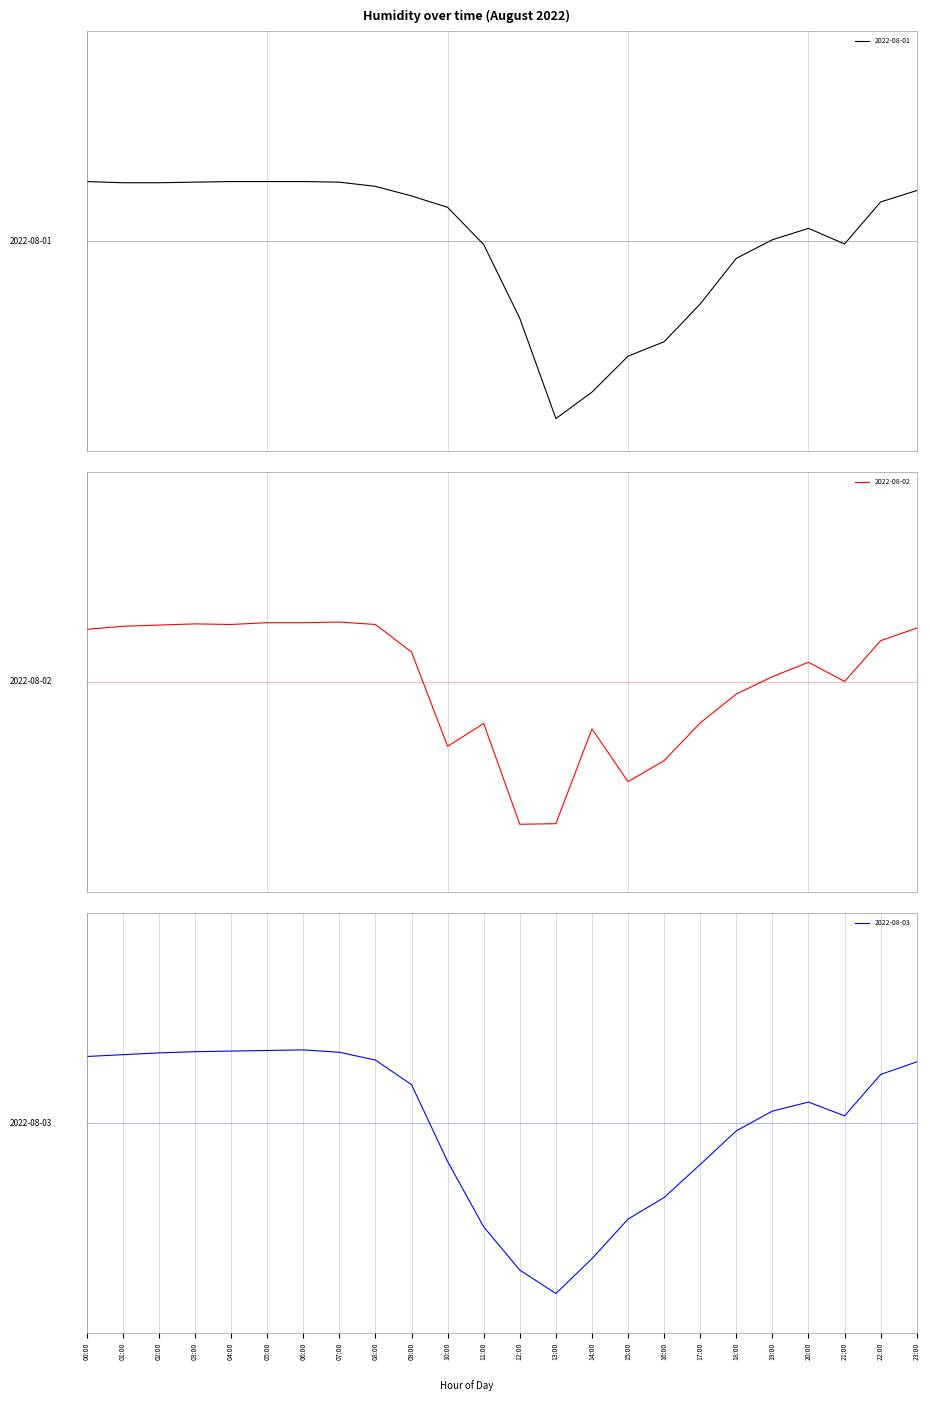

True or false: 2022-08-01 has a value of 9.7 at 02:00.

True